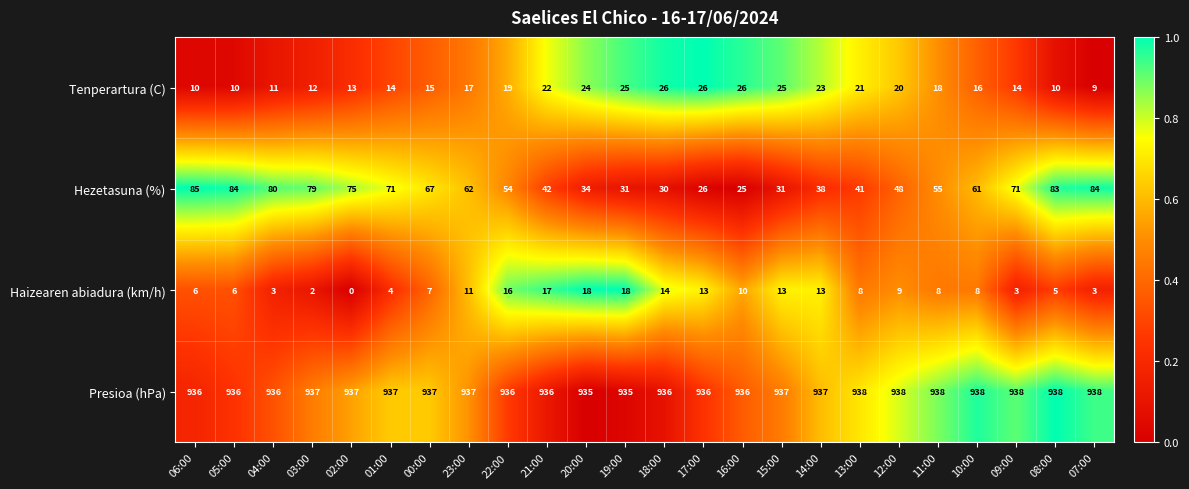

How many series are shown in this chart?

4